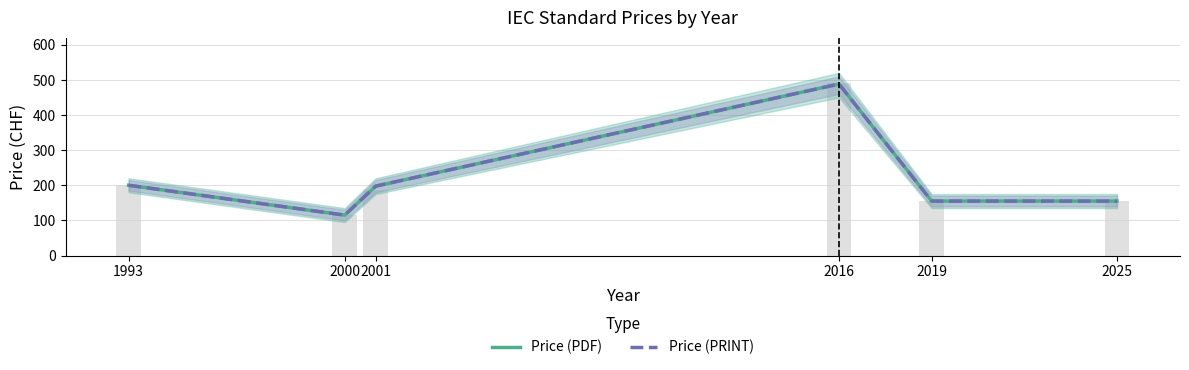

How many values in the Price (PRINT) series exceed 197?

3